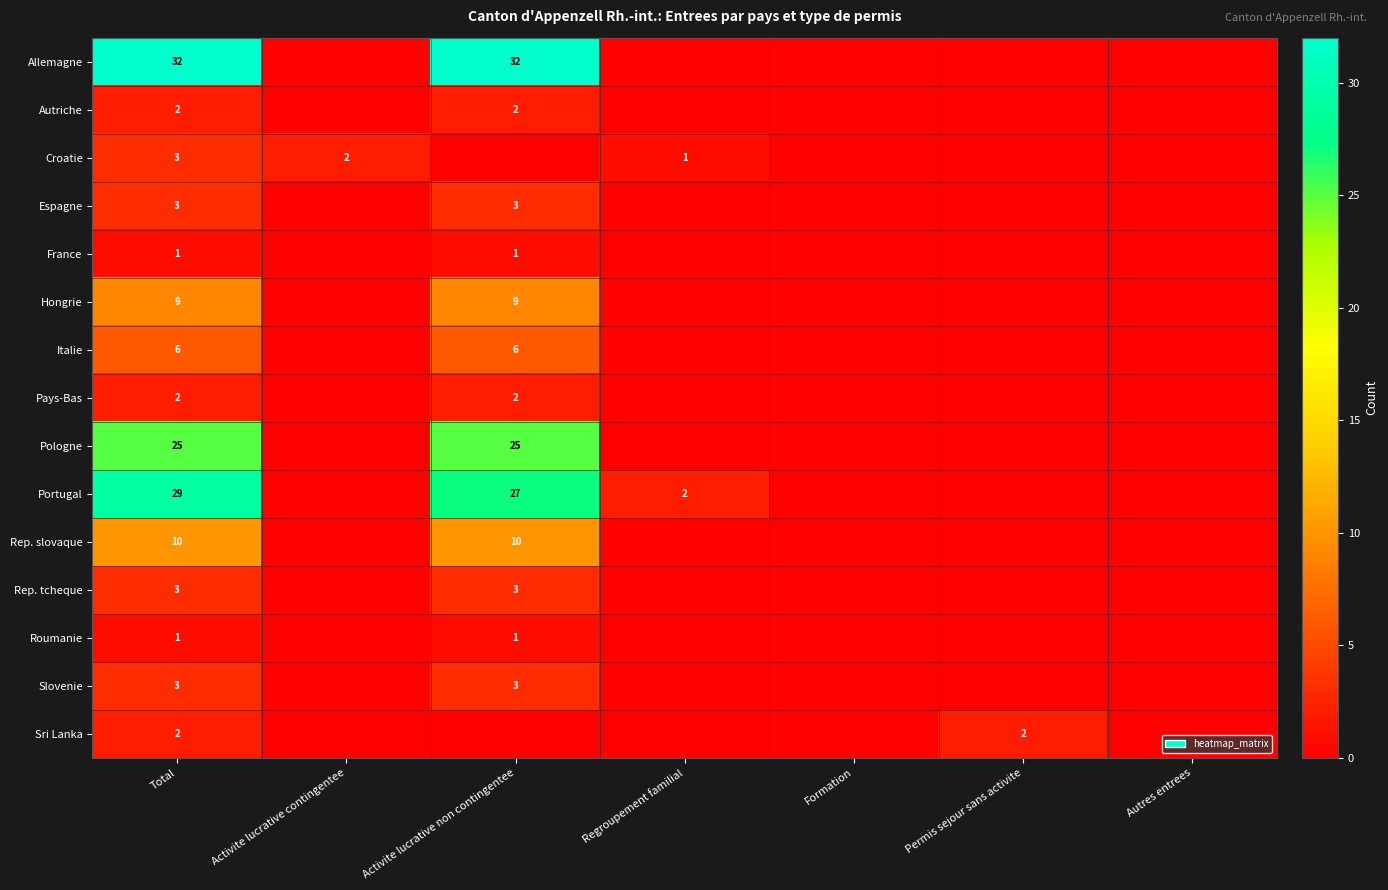

True or false: Italie has a value of 6 at Total.

True